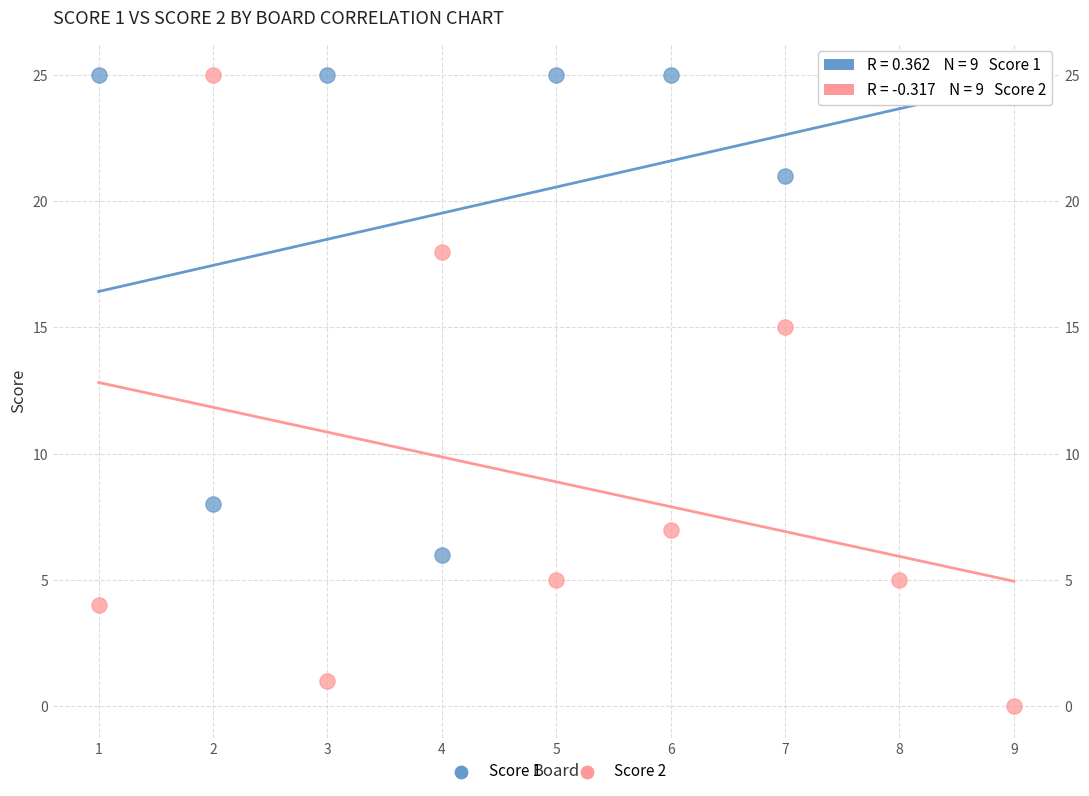

In the Score 2 series, what Y value is closest to 12?

15